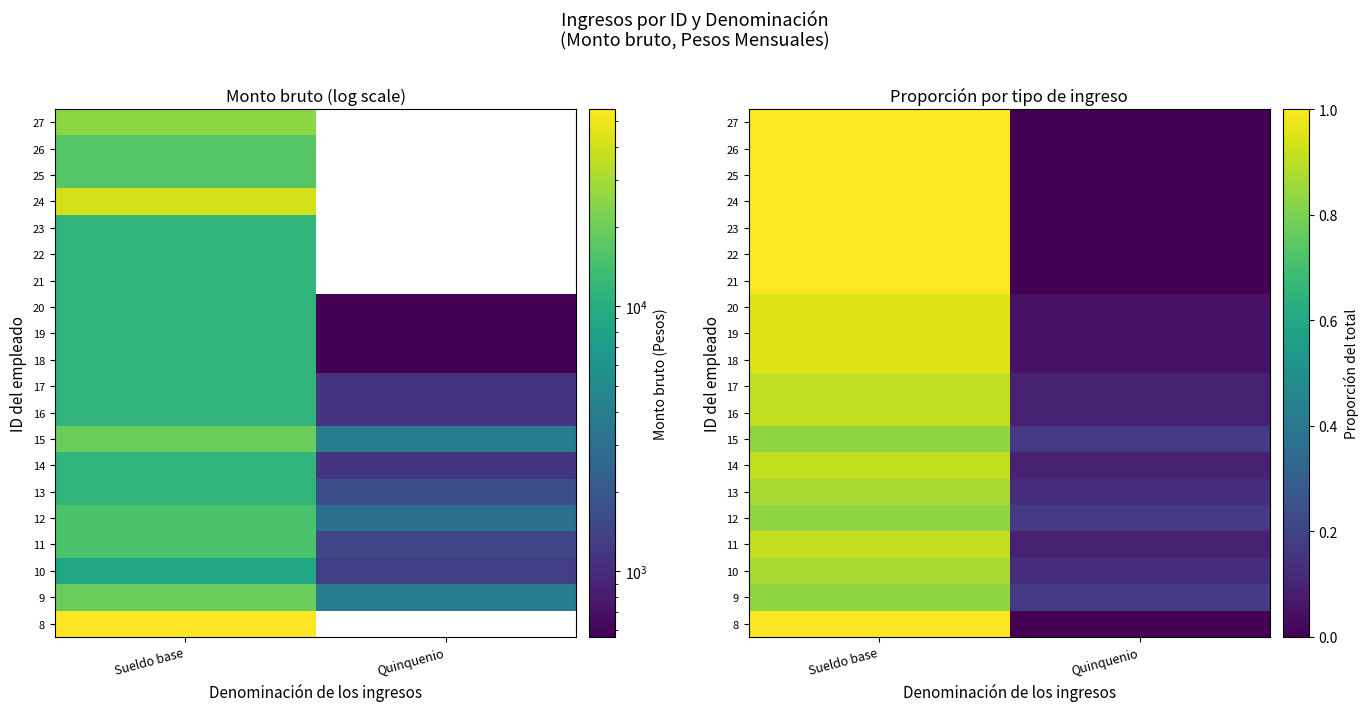

How many data points does each series have?

2